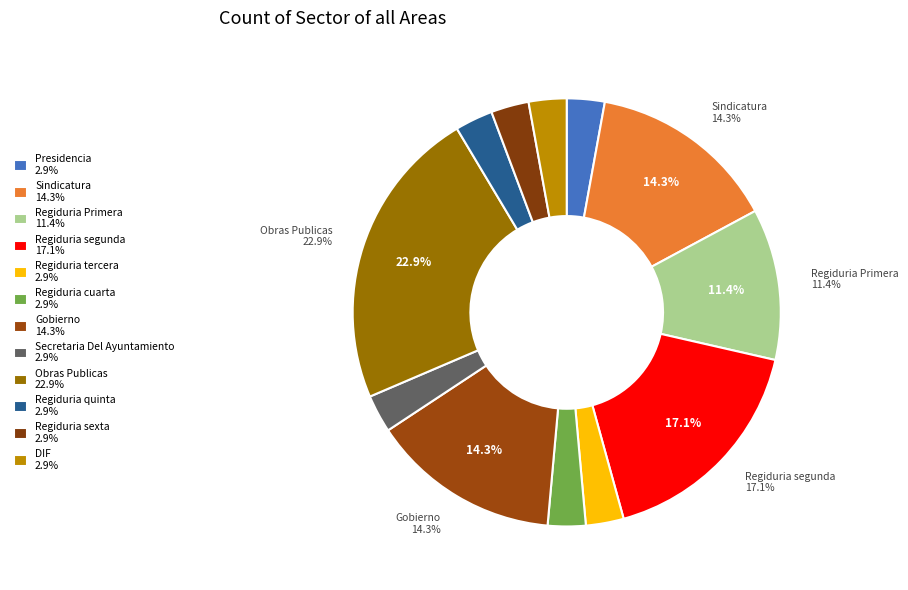

Is it true that Regiduria quinta is 3% of the pie?

True